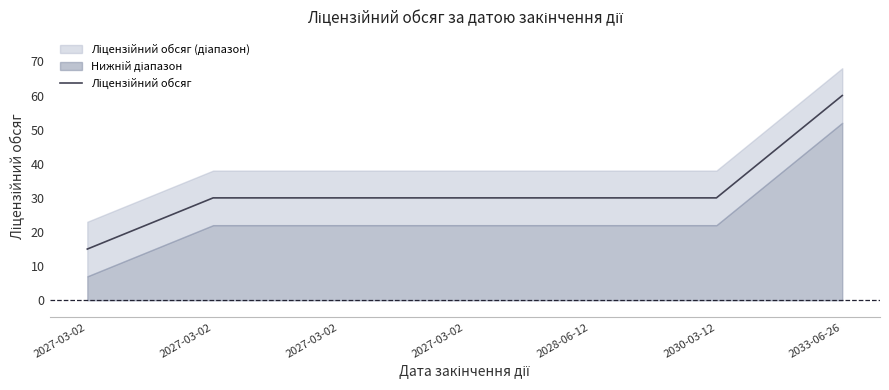

True or false: the data shows 3 at 2027-03-02.

False